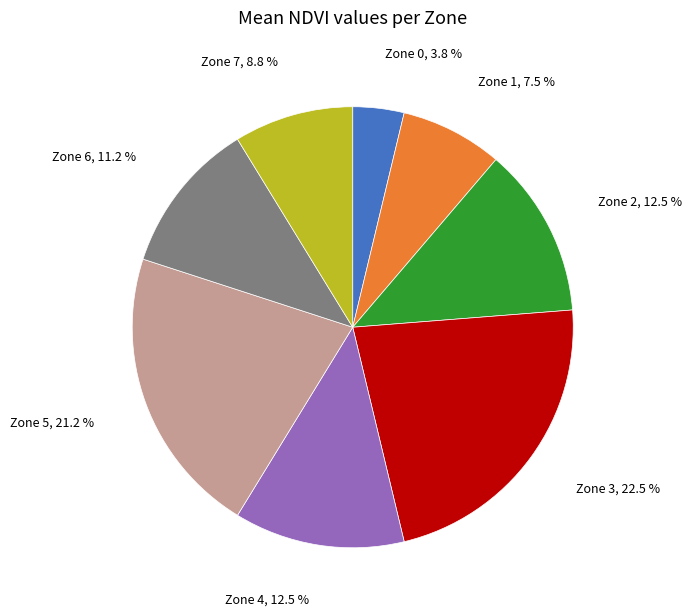

What is the ratio of the value at Zone 7 to the value at Zone 2?

0.7